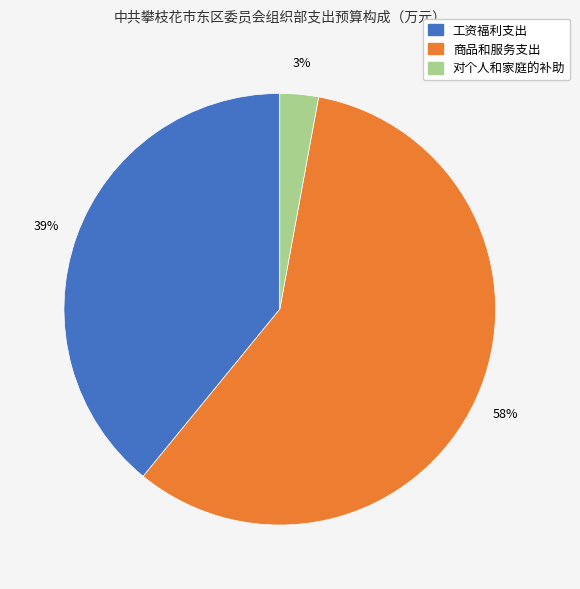

To the nearest percent, what percentage of the pie is 商品和服务支出?

58%